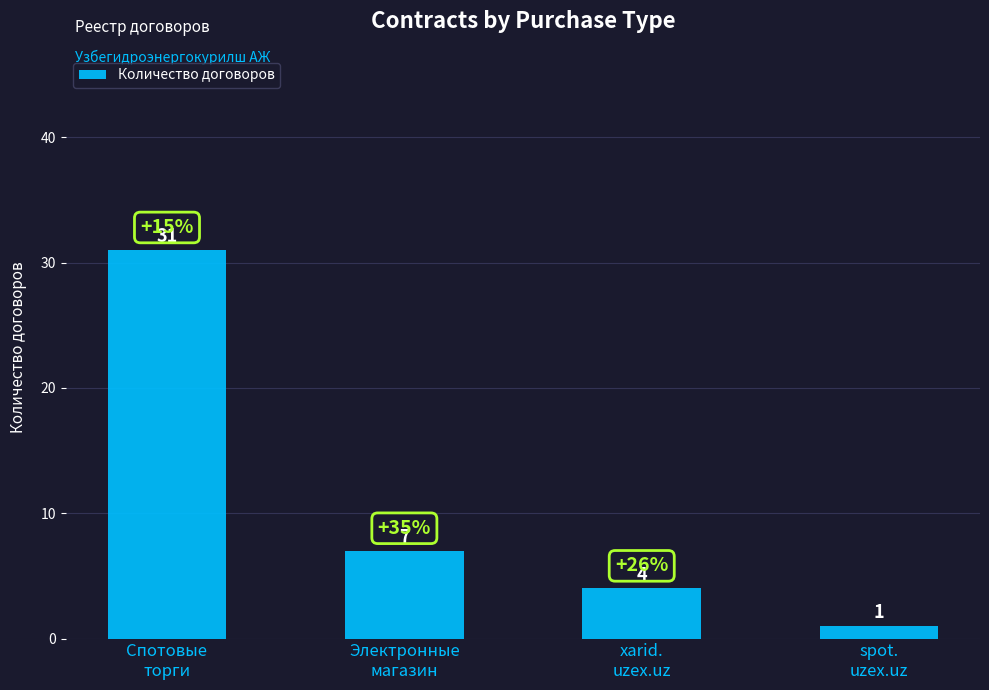

What is the value of the 4th bar from the left?

1